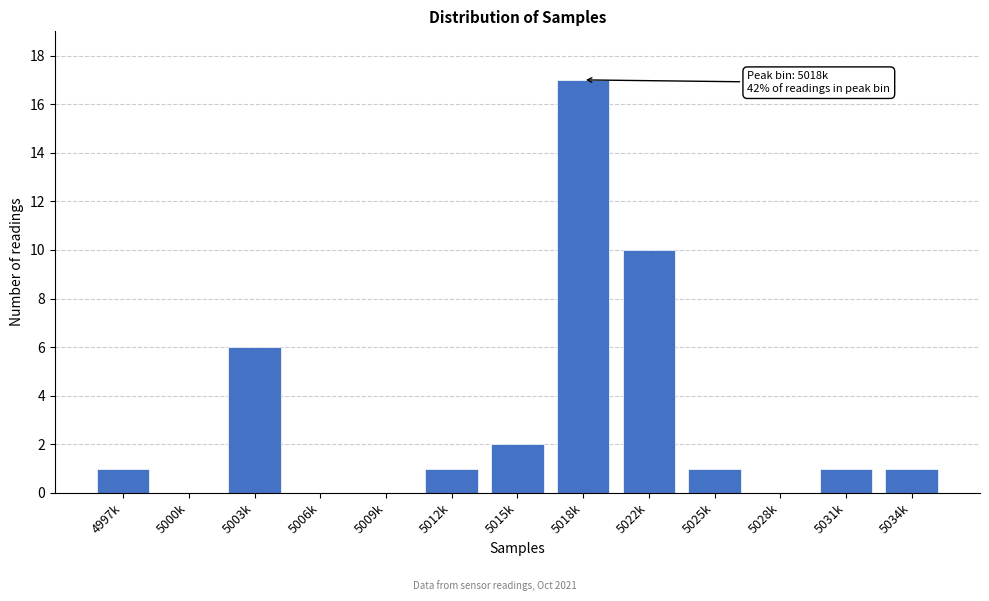

Reading left to right, transcribe all the data shown in this chart.

4997k=1	5000k=0	5003k=6	5006k=0	5009k=0	5012k=1	5015k=2	5018k=17	5022k=10	5025k=1	5028k=0	5031k=1	5034k=1